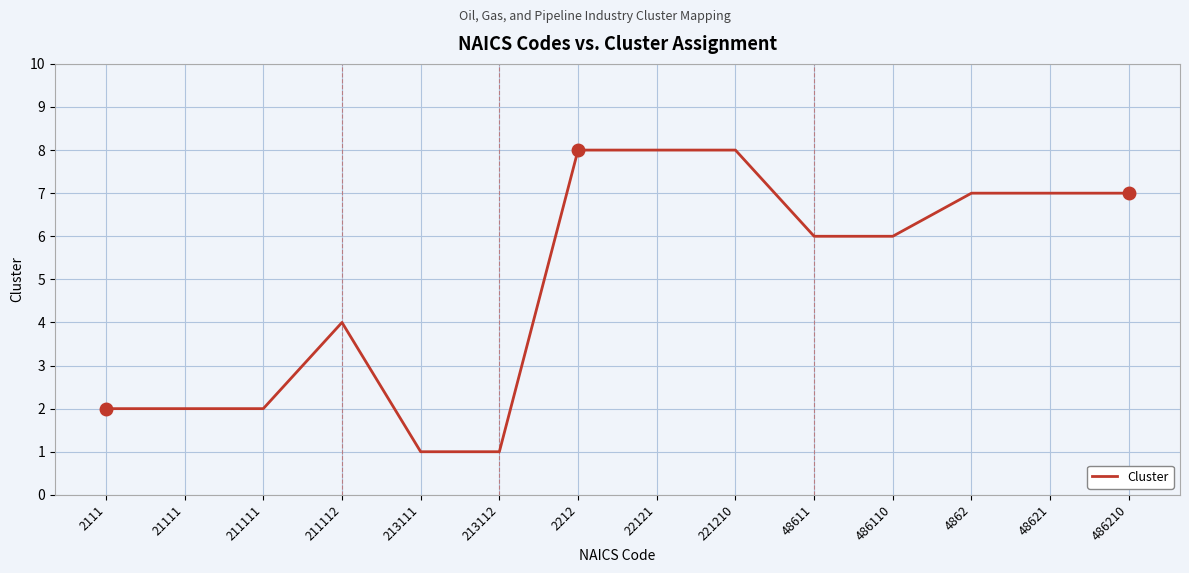

Approximately how many times larger is the value at 221210 compared to 211111?

4.0